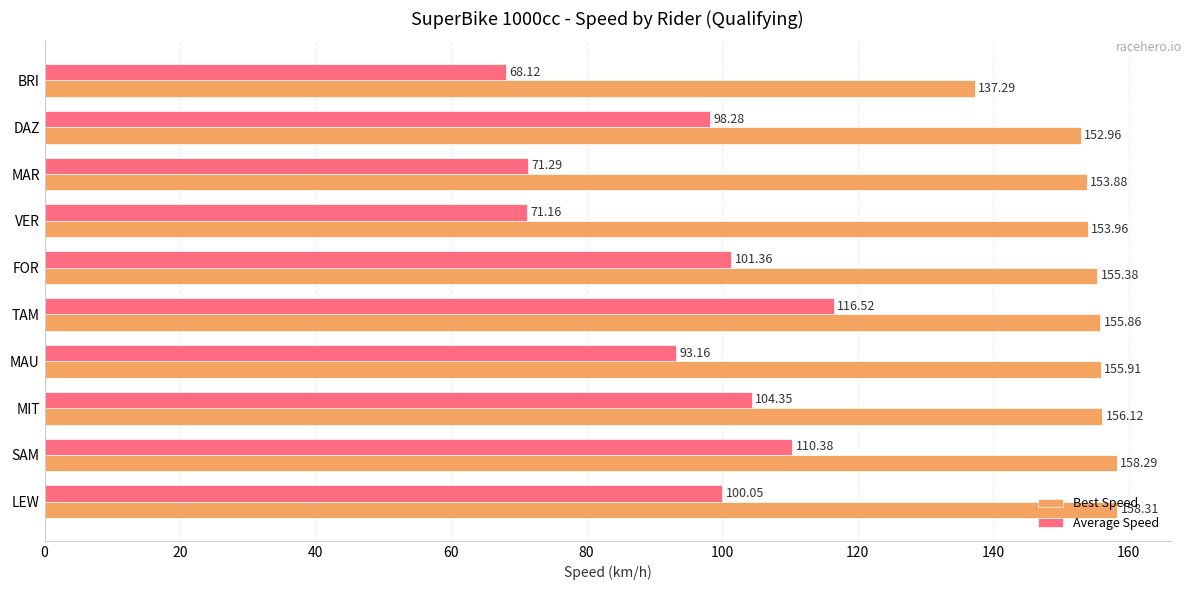

What is the average value of the Average Speed series?

93.5